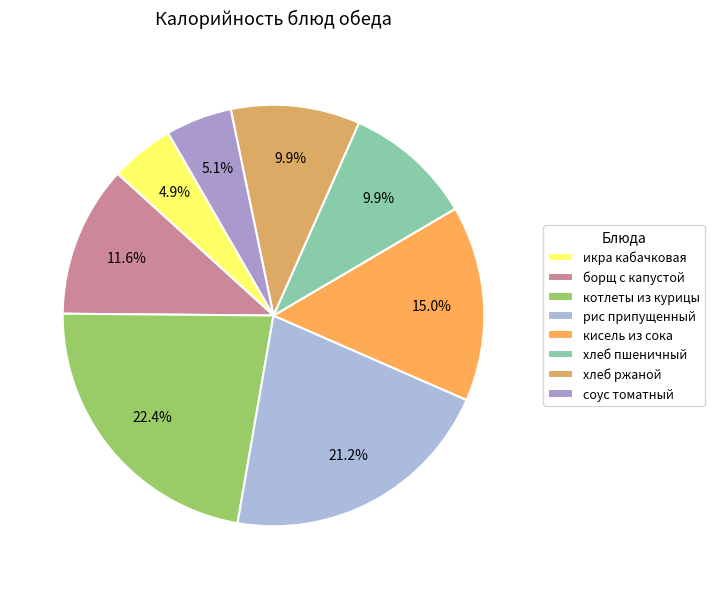

What percentage is the кисель из сока slice, to the nearest percent?

15%